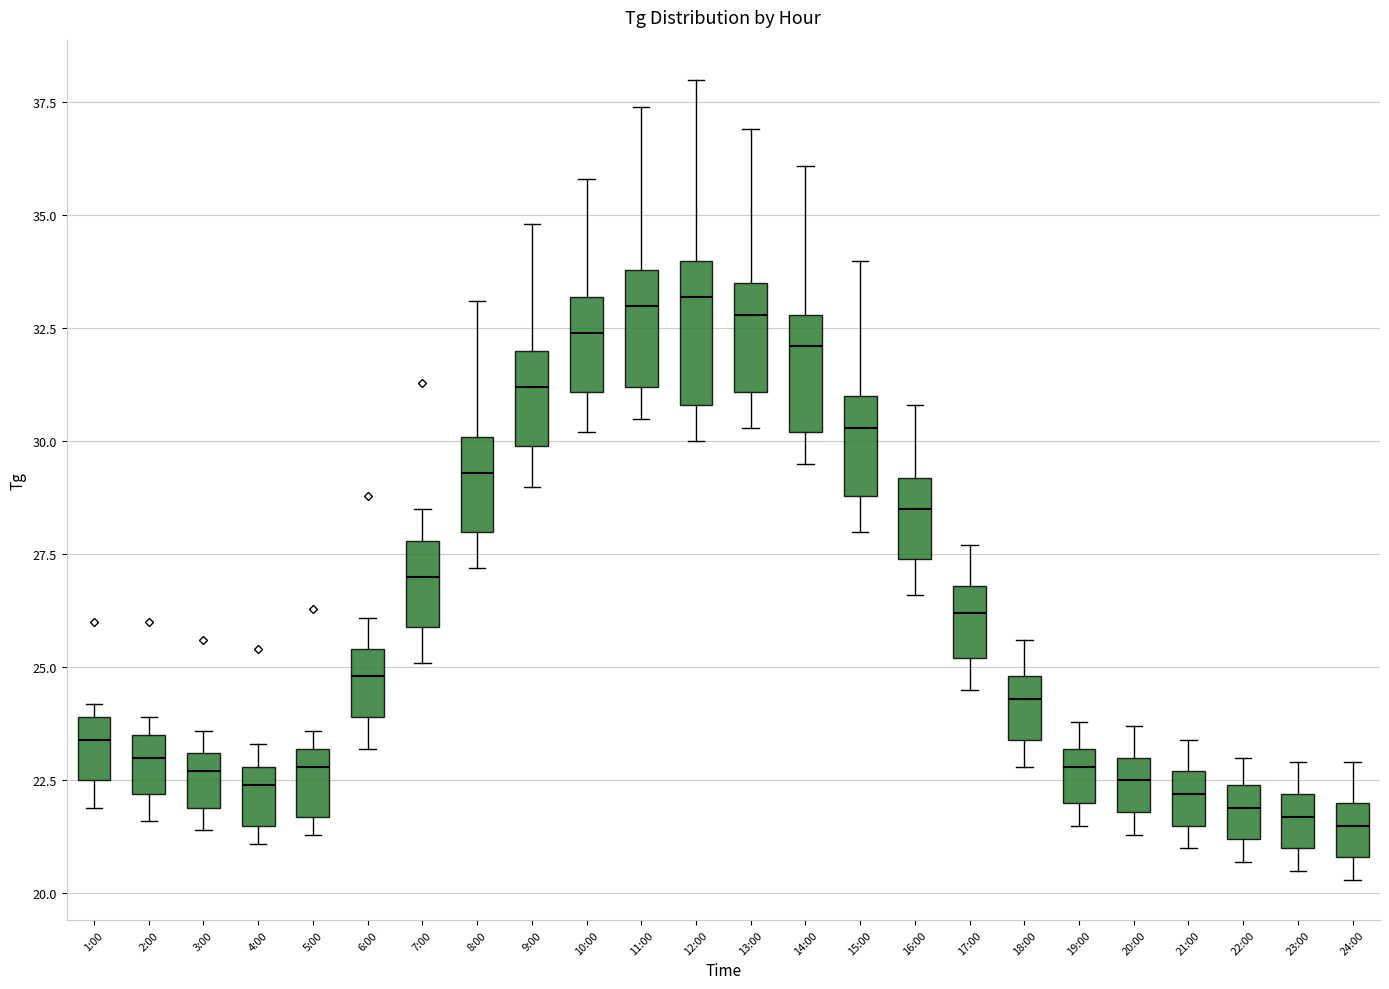

Reading left to right, transcribe this box plot: for each box, give where its median line is, the range the box spans, and where its two whiskers end, as read against the y-axis. The values are not printed on the chart, so give them approximately, as read against the axis.

1:00: median 23.5, box 22.5 to 24.0, whiskers 22.0 to 24.0 (just above the box's upper edge)
2:00: median 23.0, box 22.0 to 23.5, whiskers 21.5 to 24.0
3:00: median 22.5, box 22.0 to 23.0, whiskers 21.5 to 23.5
4:00: median 22.5, box 21.5 to 23.0, whiskers 21.0 to 23.5
5:00: median 23.0 (just below the box's upper edge), box 21.5 to 23.0, whiskers 21.5 (just below the box's lower edge) to 23.5
6:00: median 25.0, box 24.0 to 25.5, whiskers 23.0 to 26.0
7:00: median 27.0, box 26.0 to 28.0, whiskers 25.0 to 28.5
8:00: median 29.5, box 28.0 to 30.0, whiskers 27.0 to 33.0
9:00: median 31.0, box 30.0 to 32.0, whiskers 29.0 to 35.0
10:00: median 32.5, box 31.0 to 33.0, whiskers 30.0 to 36.0
11:00: median 33.0, box 31.0 to 34.0, whiskers 30.5 to 37.5
12:00: median 33.0, box 31.0 to 34.0, whiskers 30.0 to 38.0
13:00: median 33.0, box 31.0 to 33.5, whiskers 30.5 to 37.0
14:00: median 32.0, box 30.0 to 33.0, whiskers 29.5 to 36.0
15:00: median 30.5, box 29.0 to 31.0, whiskers 28.0 to 34.0
16:00: median 28.5, box 27.5 to 29.0, whiskers 26.5 to 31.0
17:00: median 26.0, box 25.0 to 27.0, whiskers 24.5 to 27.5
18:00: median 24.5, box 23.5 to 25.0, whiskers 23.0 to 25.5
19:00: median 23.0 (just below the box's upper edge), box 22.0 to 23.0, whiskers 21.5 to 24.0
20:00: median 22.5, box 22.0 to 23.0, whiskers 21.5 to 23.5
21:00: median 22.0, box 21.5 to 22.5, whiskers 21.0 to 23.5
22:00: median 22.0, box 21.0 to 22.5, whiskers 20.5 to 23.0
23:00: median 21.5, box 21.0 to 22.0, whiskers 20.5 to 23.0
24:00: median 21.5, box 21.0 to 22.0, whiskers 20.5 to 23.0